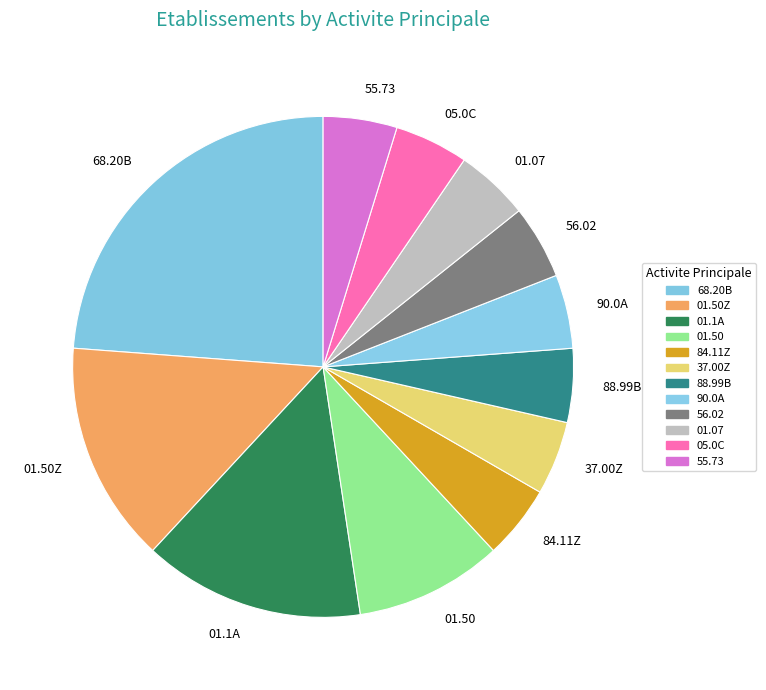

Is 84.11Z the majority of the pie?

No